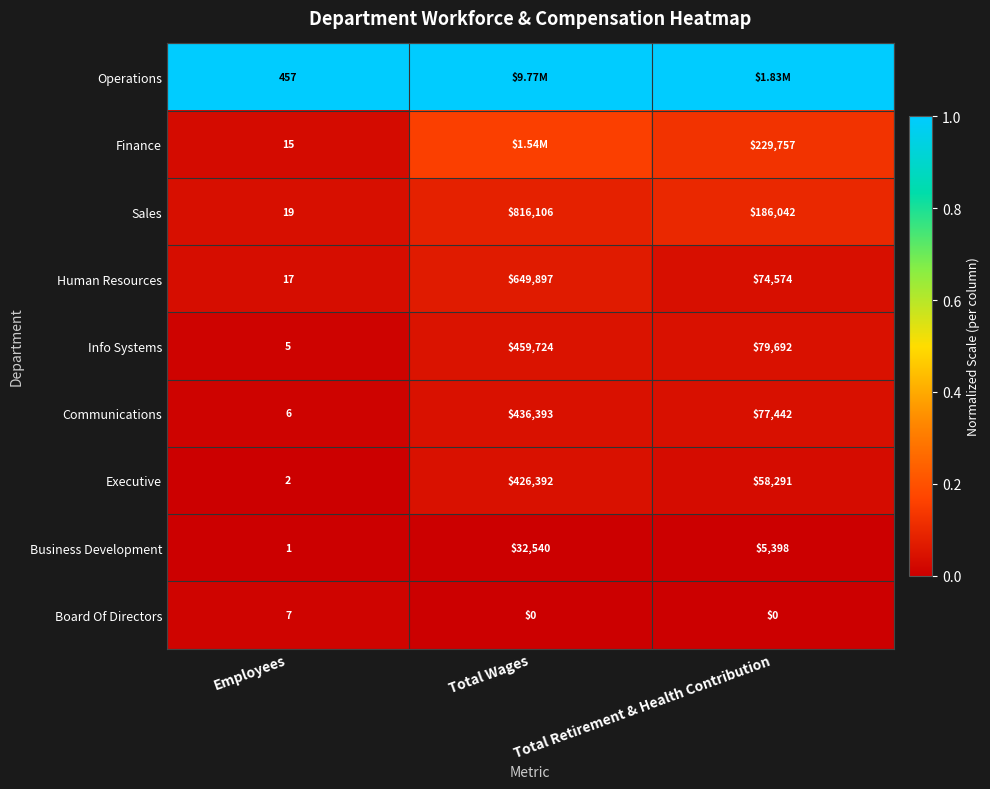

Is the value of Finance at Employees greater than the value of Sales at Employees?

No